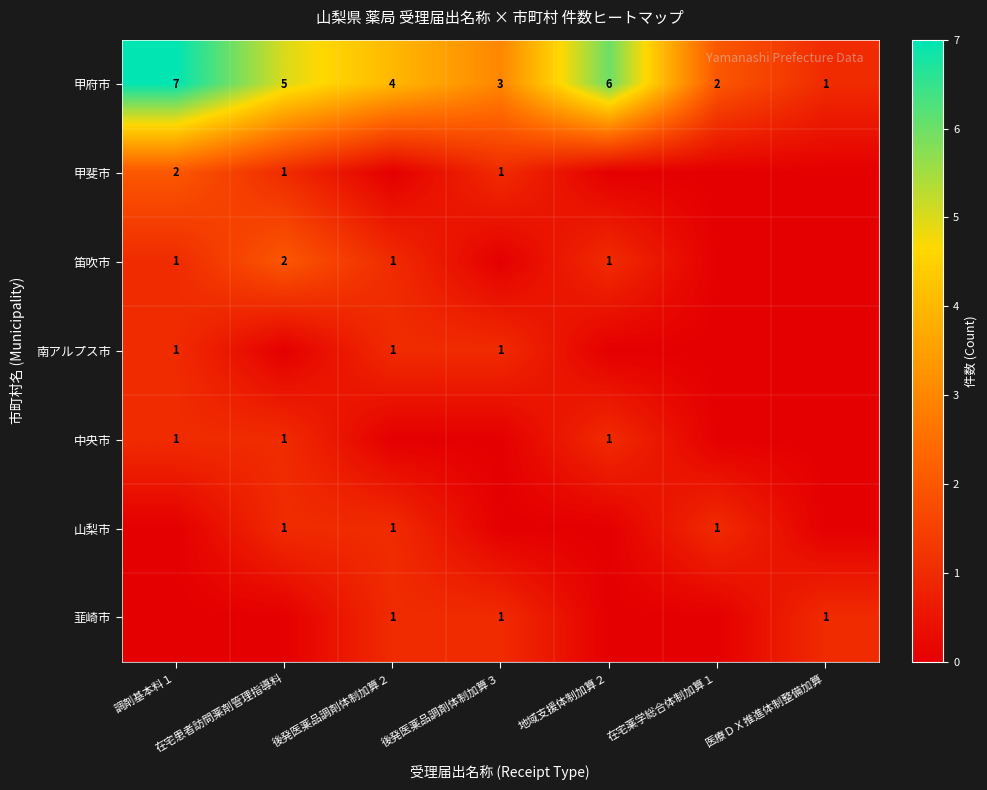

Where is 甲府市 nearest to the value 4?

後発医薬品調剤体制加算２